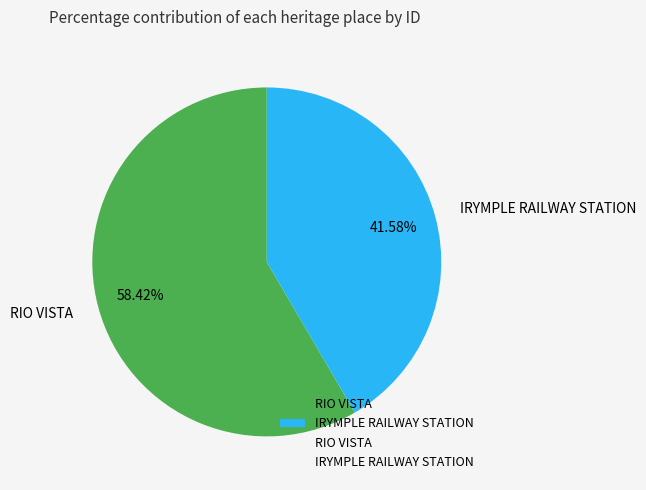

The RIO VISTA slice represents 45% of the pie. True or false?

False